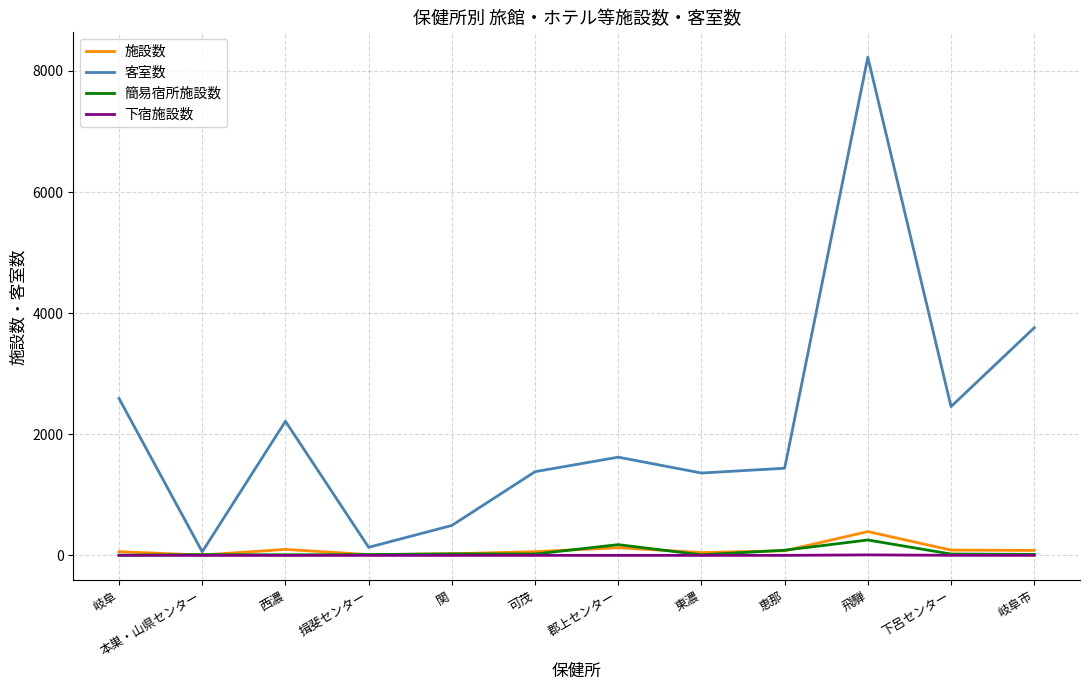

Which series changed the most between 本巣・山県センター and 飛騨?

客室数